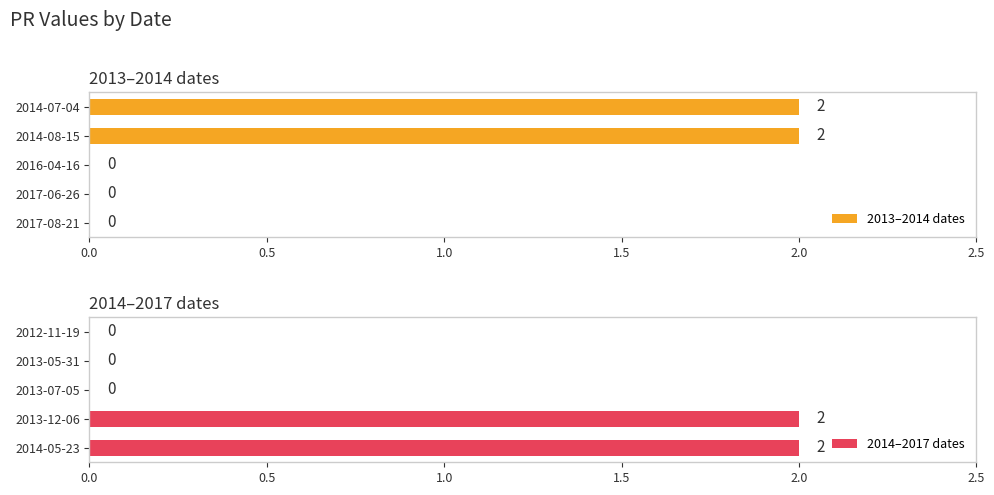

Is it true that 2013–2014 dates equals 0 at 2017-06-26?

True